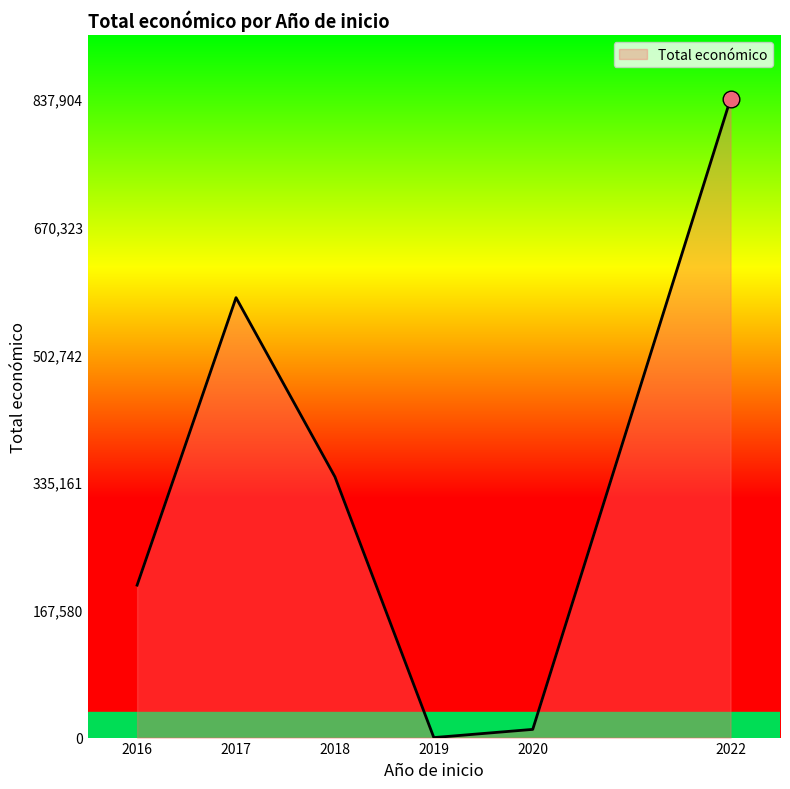

Which label corresponds to the smallest value in the chart?

2019